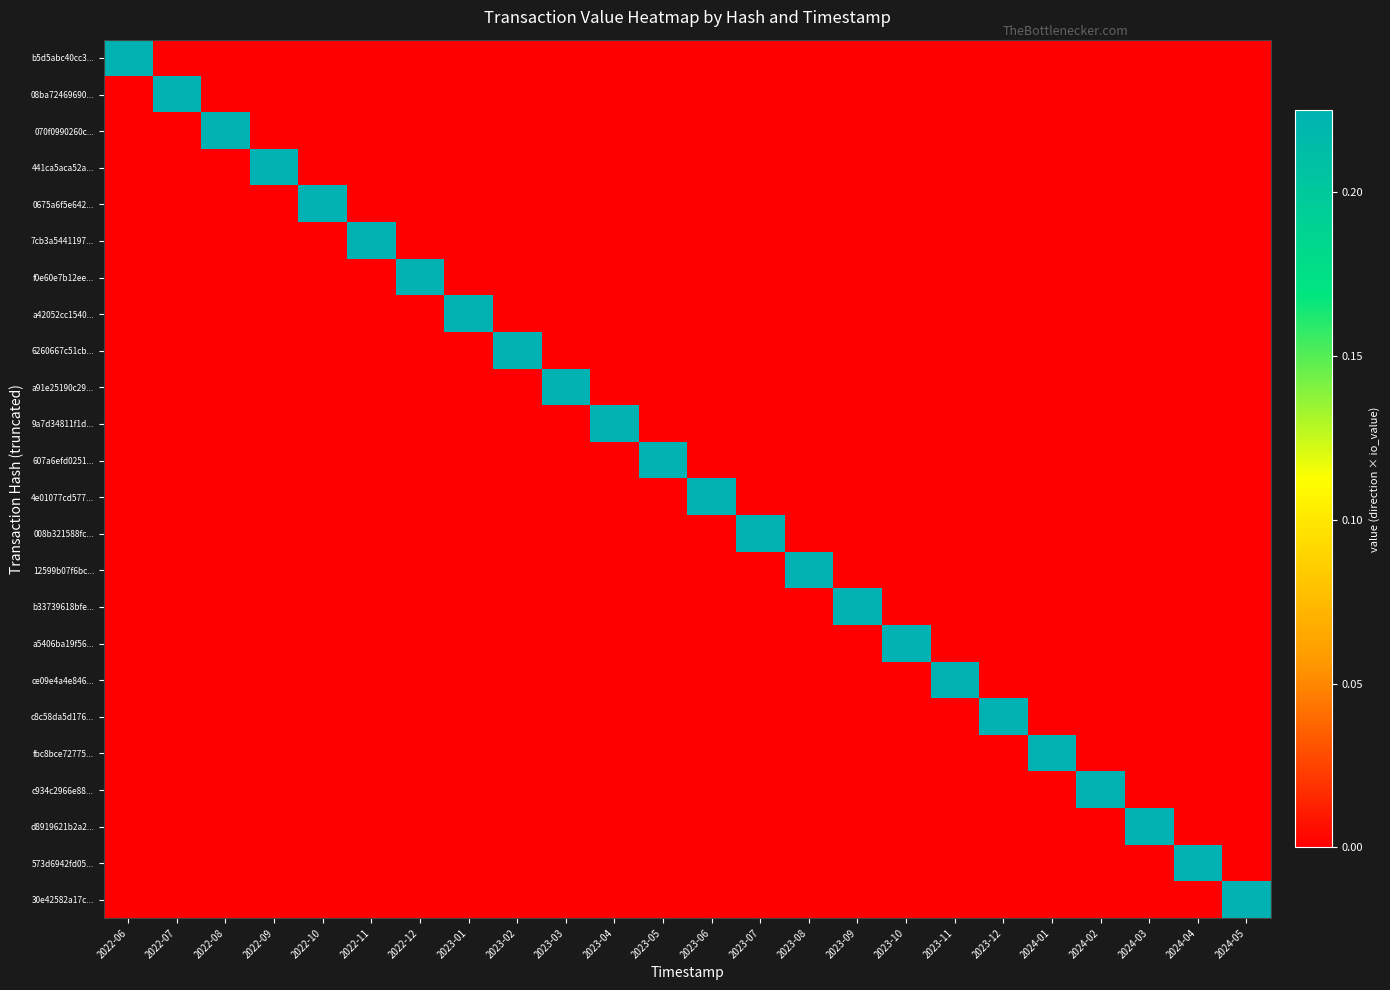

Reading left to right, transcribe all the data shown in this chart.

b5d5abc40cc3...: 2022-06=0.2	2022-07=0.0	2022-08=0.0	2022-09=0.0	2022-10=0.0	2022-11=0.0	2022-12=0.0	2023-01=0.0	2023-02=0.0	2023-03=0.0	2023-04=0.0	2023-05=0.0	2023-06=0.0	2023-07=0.0	2023-08=0.0	2023-09=0.0	2023-10=0.0	2023-11=0.0	2023-12=0.0	2024-01=0.0	2024-02=0.0	2024-03=0.0	2024-04=0.0	2024-05=0.0
08ba72469690...: 2022-06=0.0	2022-07=0.2	2022-08=0.0	2022-09=0.0	2022-10=0.0	2022-11=0.0	2022-12=0.0	2023-01=0.0	2023-02=0.0	2023-03=0.0	2023-04=0.0	2023-05=0.0	2023-06=0.0	2023-07=0.0	2023-08=0.0	2023-09=0.0	2023-10=0.0	2023-11=0.0	2023-12=0.0	2024-01=0.0	2024-02=0.0	2024-03=0.0	2024-04=0.0	2024-05=0.0
070f0990260c...: 2022-06=0.0	2022-07=0.0	2022-08=0.2	2022-09=0.0	2022-10=0.0	2022-11=0.0	2022-12=0.0	2023-01=0.0	2023-02=0.0	2023-03=0.0	2023-04=0.0	2023-05=0.0	2023-06=0.0	2023-07=0.0	2023-08=0.0	2023-09=0.0	2023-10=0.0	2023-11=0.0	2023-12=0.0	2024-01=0.0	2024-02=0.0	2024-03=0.0	2024-04=0.0	2024-05=0.0
441ca5aca52a...: 2022-06=0.0	2022-07=0.0	2022-08=0.0	2022-09=0.2	2022-10=0.0	2022-11=0.0	2022-12=0.0	2023-01=0.0	2023-02=0.0	2023-03=0.0	2023-04=0.0	2023-05=0.0	2023-06=0.0	2023-07=0.0	2023-08=0.0	2023-09=0.0	2023-10=0.0	2023-11=0.0	2023-12=0.0	2024-01=0.0	2024-02=0.0	2024-03=0.0	2024-04=0.0	2024-05=0.0
0675a6f5e642...: 2022-06=0.0	2022-07=0.0	2022-08=0.0	2022-09=0.0	2022-10=0.2	2022-11=0.0	2022-12=0.0	2023-01=0.0	2023-02=0.0	2023-03=0.0	2023-04=0.0	2023-05=0.0	2023-06=0.0	2023-07=0.0	2023-08=0.0	2023-09=0.0	2023-10=0.0	2023-11=0.0	2023-12=0.0	2024-01=0.0	2024-02=0.0	2024-03=0.0	2024-04=0.0	2024-05=0.0
7cb3a5441197...: 2022-06=0.0	2022-07=0.0	2022-08=0.0	2022-09=0.0	2022-10=0.0	2022-11=0.2	2022-12=0.0	2023-01=0.0	2023-02=0.0	2023-03=0.0	2023-04=0.0	2023-05=0.0	2023-06=0.0	2023-07=0.0	2023-08=0.0	2023-09=0.0	2023-10=0.0	2023-11=0.0	2023-12=0.0	2024-01=0.0	2024-02=0.0	2024-03=0.0	2024-04=0.0	2024-05=0.0
f0e60e7b12ee...: 2022-06=0.0	2022-07=0.0	2022-08=0.0	2022-09=0.0	2022-10=0.0	2022-11=0.0	2022-12=0.2	2023-01=0.0	2023-02=0.0	2023-03=0.0	2023-04=0.0	2023-05=0.0	2023-06=0.0	2023-07=0.0	2023-08=0.0	2023-09=0.0	2023-10=0.0	2023-11=0.0	2023-12=0.0	2024-01=0.0	2024-02=0.0	2024-03=0.0	2024-04=0.0	2024-05=0.0
a42052cc1540...: 2022-06=0.0	2022-07=0.0	2022-08=0.0	2022-09=0.0	2022-10=0.0	2022-11=0.0	2022-12=0.0	2023-01=0.2	2023-02=0.0	2023-03=0.0	2023-04=0.0	2023-05=0.0	2023-06=0.0	2023-07=0.0	2023-08=0.0	2023-09=0.0	2023-10=0.0	2023-11=0.0	2023-12=0.0	2024-01=0.0	2024-02=0.0	2024-03=0.0	2024-04=0.0	2024-05=0.0
6260667c51cb...: 2022-06=0.0	2022-07=0.0	2022-08=0.0	2022-09=0.0	2022-10=0.0	2022-11=0.0	2022-12=0.0	2023-01=0.0	2023-02=0.2	2023-03=0.0	2023-04=0.0	2023-05=0.0	2023-06=0.0	2023-07=0.0	2023-08=0.0	2023-09=0.0	2023-10=0.0	2023-11=0.0	2023-12=0.0	2024-01=0.0	2024-02=0.0	2024-03=0.0	2024-04=0.0	2024-05=0.0
a91e25190c29...: 2022-06=0.0	2022-07=0.0	2022-08=0.0	2022-09=0.0	2022-10=0.0	2022-11=0.0	2022-12=0.0	2023-01=0.0	2023-02=0.0	2023-03=0.2	2023-04=0.0	2023-05=0.0	2023-06=0.0	2023-07=0.0	2023-08=0.0	2023-09=0.0	2023-10=0.0	2023-11=0.0	2023-12=0.0	2024-01=0.0	2024-02=0.0	2024-03=0.0	2024-04=0.0	2024-05=0.0
9a7d34811f1d...: 2022-06=0.0	2022-07=0.0	2022-08=0.0	2022-09=0.0	2022-10=0.0	2022-11=0.0	2022-12=0.0	2023-01=0.0	2023-02=0.0	2023-03=0.0	2023-04=0.2	2023-05=0.0	2023-06=0.0	2023-07=0.0	2023-08=0.0	2023-09=0.0	2023-10=0.0	2023-11=0.0	2023-12=0.0	2024-01=0.0	2024-02=0.0	2024-03=0.0	2024-04=0.0	2024-05=0.0
607a6efd0251...: 2022-06=0.0	2022-07=0.0	2022-08=0.0	2022-09=0.0	2022-10=0.0	2022-11=0.0	2022-12=0.0	2023-01=0.0	2023-02=0.0	2023-03=0.0	2023-04=0.0	2023-05=0.2	2023-06=0.0	2023-07=0.0	2023-08=0.0	2023-09=0.0	2023-10=0.0	2023-11=0.0	2023-12=0.0	2024-01=0.0	2024-02=0.0	2024-03=0.0	2024-04=0.0	2024-05=0.0
4e01077cd577...: 2022-06=0.0	2022-07=0.0	2022-08=0.0	2022-09=0.0	2022-10=0.0	2022-11=0.0	2022-12=0.0	2023-01=0.0	2023-02=0.0	2023-03=0.0	2023-04=0.0	2023-05=0.0	2023-06=0.2	2023-07=0.0	2023-08=0.0	2023-09=0.0	2023-10=0.0	2023-11=0.0	2023-12=0.0	2024-01=0.0	2024-02=0.0	2024-03=0.0	2024-04=0.0	2024-05=0.0
008b321588fc...: 2022-06=0.0	2022-07=0.0	2022-08=0.0	2022-09=0.0	2022-10=0.0	2022-11=0.0	2022-12=0.0	2023-01=0.0	2023-02=0.0	2023-03=0.0	2023-04=0.0	2023-05=0.0	2023-06=0.0	2023-07=0.2	2023-08=0.0	2023-09=0.0	2023-10=0.0	2023-11=0.0	2023-12=0.0	2024-01=0.0	2024-02=0.0	2024-03=0.0	2024-04=0.0	2024-05=0.0
12599b07f6bc...: 2022-06=0.0	2022-07=0.0	2022-08=0.0	2022-09=0.0	2022-10=0.0	2022-11=0.0	2022-12=0.0	2023-01=0.0	2023-02=0.0	2023-03=0.0	2023-04=0.0	2023-05=0.0	2023-06=0.0	2023-07=0.0	2023-08=0.2	2023-09=0.0	2023-10=0.0	2023-11=0.0	2023-12=0.0	2024-01=0.0	2024-02=0.0	2024-03=0.0	2024-04=0.0	2024-05=0.0
b33739618bfe...: 2022-06=0.0	2022-07=0.0	2022-08=0.0	2022-09=0.0	2022-10=0.0	2022-11=0.0	2022-12=0.0	2023-01=0.0	2023-02=0.0	2023-03=0.0	2023-04=0.0	2023-05=0.0	2023-06=0.0	2023-07=0.0	2023-08=0.0	2023-09=0.2	2023-10=0.0	2023-11=0.0	2023-12=0.0	2024-01=0.0	2024-02=0.0	2024-03=0.0	2024-04=0.0	2024-05=0.0
a5406ba19f56...: 2022-06=0.0	2022-07=0.0	2022-08=0.0	2022-09=0.0	2022-10=0.0	2022-11=0.0	2022-12=0.0	2023-01=0.0	2023-02=0.0	2023-03=0.0	2023-04=0.0	2023-05=0.0	2023-06=0.0	2023-07=0.0	2023-08=0.0	2023-09=0.0	2023-10=0.2	2023-11=0.0	2023-12=0.0	2024-01=0.0	2024-02=0.0	2024-03=0.0	2024-04=0.0	2024-05=0.0
ce09e4a4e846...: 2022-06=0.0	2022-07=0.0	2022-08=0.0	2022-09=0.0	2022-10=0.0	2022-11=0.0	2022-12=0.0	2023-01=0.0	2023-02=0.0	2023-03=0.0	2023-04=0.0	2023-05=0.0	2023-06=0.0	2023-07=0.0	2023-08=0.0	2023-09=0.0	2023-10=0.0	2023-11=0.2	2023-12=0.0	2024-01=0.0	2024-02=0.0	2024-03=0.0	2024-04=0.0	2024-05=0.0
c8c58da5d176...: 2022-06=0.0	2022-07=0.0	2022-08=0.0	2022-09=0.0	2022-10=0.0	2022-11=0.0	2022-12=0.0	2023-01=0.0	2023-02=0.0	2023-03=0.0	2023-04=0.0	2023-05=0.0	2023-06=0.0	2023-07=0.0	2023-08=0.0	2023-09=0.0	2023-10=0.0	2023-11=0.0	2023-12=0.2	2024-01=0.0	2024-02=0.0	2024-03=0.0	2024-04=0.0	2024-05=0.0
fbc8bce72775...: 2022-06=0.0	2022-07=0.0	2022-08=0.0	2022-09=0.0	2022-10=0.0	2022-11=0.0	2022-12=0.0	2023-01=0.0	2023-02=0.0	2023-03=0.0	2023-04=0.0	2023-05=0.0	2023-06=0.0	2023-07=0.0	2023-08=0.0	2023-09=0.0	2023-10=0.0	2023-11=0.0	2023-12=0.0	2024-01=0.2	2024-02=0.0	2024-03=0.0	2024-04=0.0	2024-05=0.0
c934c2966e88...: 2022-06=0.0	2022-07=0.0	2022-08=0.0	2022-09=0.0	2022-10=0.0	2022-11=0.0	2022-12=0.0	2023-01=0.0	2023-02=0.0	2023-03=0.0	2023-04=0.0	2023-05=0.0	2023-06=0.0	2023-07=0.0	2023-08=0.0	2023-09=0.0	2023-10=0.0	2023-11=0.0	2023-12=0.0	2024-01=0.0	2024-02=0.2	2024-03=0.0	2024-04=0.0	2024-05=0.0
d8919621b2a2...: 2022-06=0.0	2022-07=0.0	2022-08=0.0	2022-09=0.0	2022-10=0.0	2022-11=0.0	2022-12=0.0	2023-01=0.0	2023-02=0.0	2023-03=0.0	2023-04=0.0	2023-05=0.0	2023-06=0.0	2023-07=0.0	2023-08=0.0	2023-09=0.0	2023-10=0.0	2023-11=0.0	2023-12=0.0	2024-01=0.0	2024-02=0.0	2024-03=0.2	2024-04=0.0	2024-05=0.0
573d6942fd05...: 2022-06=0.0	2022-07=0.0	2022-08=0.0	2022-09=0.0	2022-10=0.0	2022-11=0.0	2022-12=0.0	2023-01=0.0	2023-02=0.0	2023-03=0.0	2023-04=0.0	2023-05=0.0	2023-06=0.0	2023-07=0.0	2023-08=0.0	2023-09=0.0	2023-10=0.0	2023-11=0.0	2023-12=0.0	2024-01=0.0	2024-02=0.0	2024-03=0.0	2024-04=0.2	2024-05=0.0
30e42582a17c...: 2022-06=0.0	2022-07=0.0	2022-08=0.0	2022-09=0.0	2022-10=0.0	2022-11=0.0	2022-12=0.0	2023-01=0.0	2023-02=0.0	2023-03=0.0	2023-04=0.0	2023-05=0.0	2023-06=0.0	2023-07=0.0	2023-08=0.0	2023-09=0.0	2023-10=0.0	2023-11=0.0	2023-12=0.0	2024-01=0.0	2024-02=0.0	2024-03=0.0	2024-04=0.0	2024-05=0.2